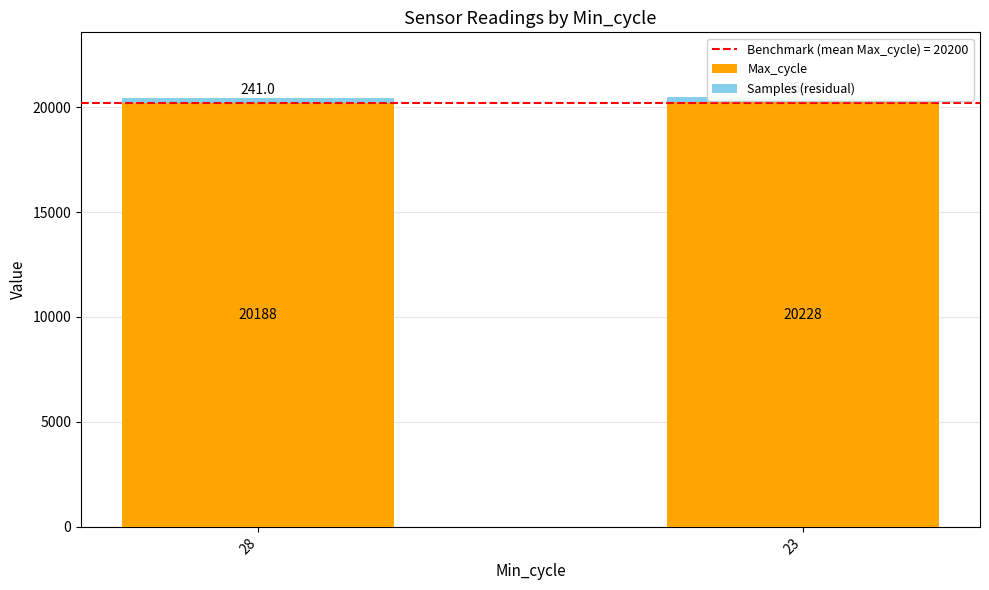

How many bars are there in total?

4